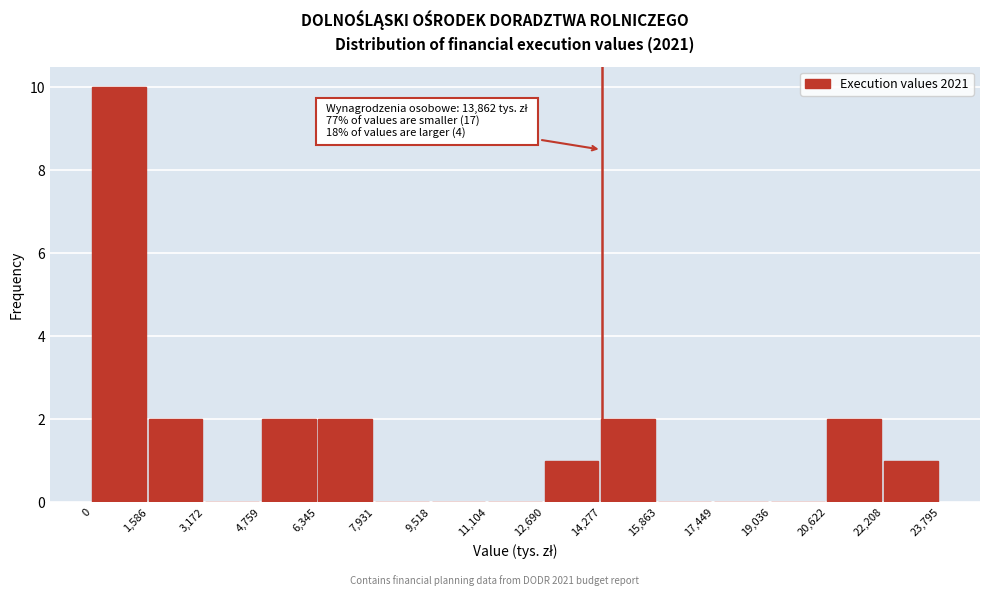

Which range on the x-axis has the tallest bar?

0 to 1,586